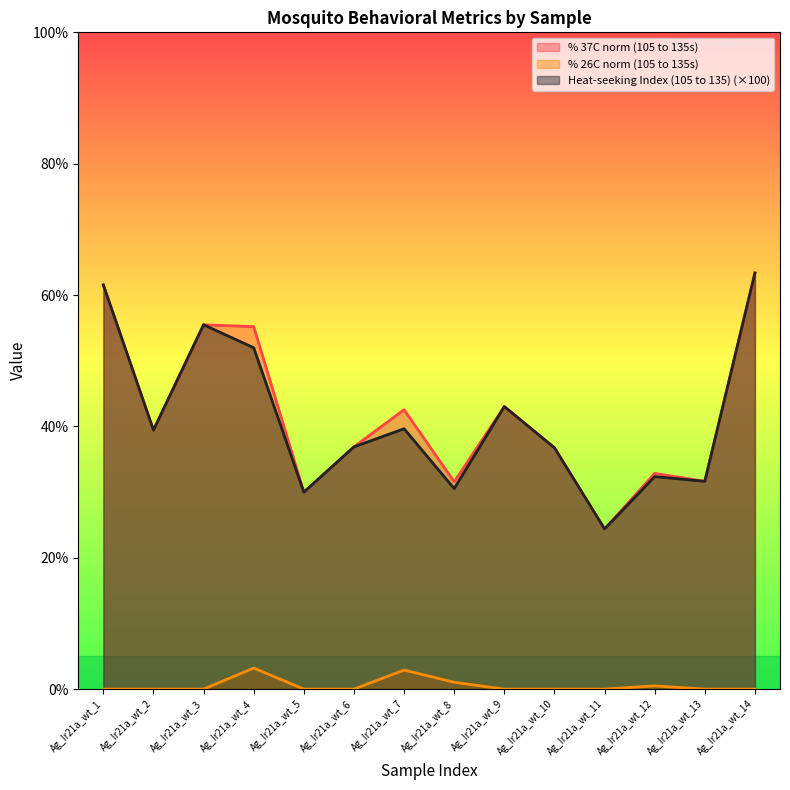

List the labels in order of % 37C norm (105 to 135s) value, largest first.

Ag_Ir21a_wt_14, Ag_Ir21a_wt_1, Ag_Ir21a_wt_3, Ag_Ir21a_wt_4, Ag_Ir21a_wt_9, Ag_Ir21a_wt_7, Ag_Ir21a_wt_2, Ag_Ir21a_wt_6, Ag_Ir21a_wt_10, Ag_Ir21a_wt_12, Ag_Ir21a_wt_13, Ag_Ir21a_wt_8, Ag_Ir21a_wt_5, Ag_Ir21a_wt_11